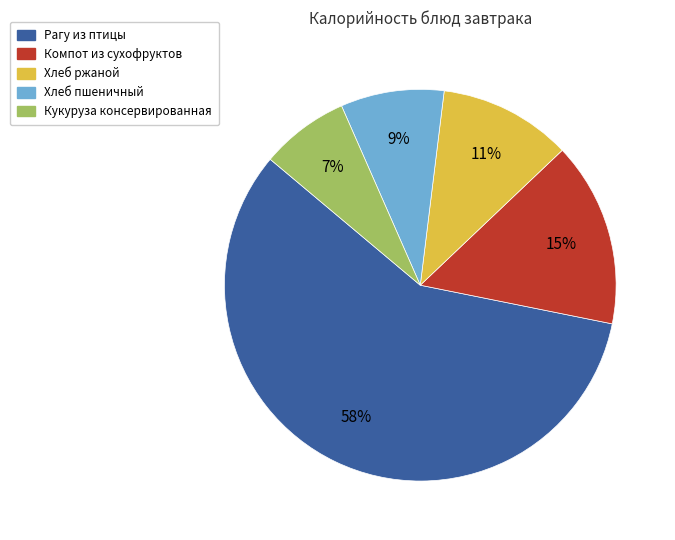

True or false: Компот из сухофруктов accounts for 15% of the total.

True